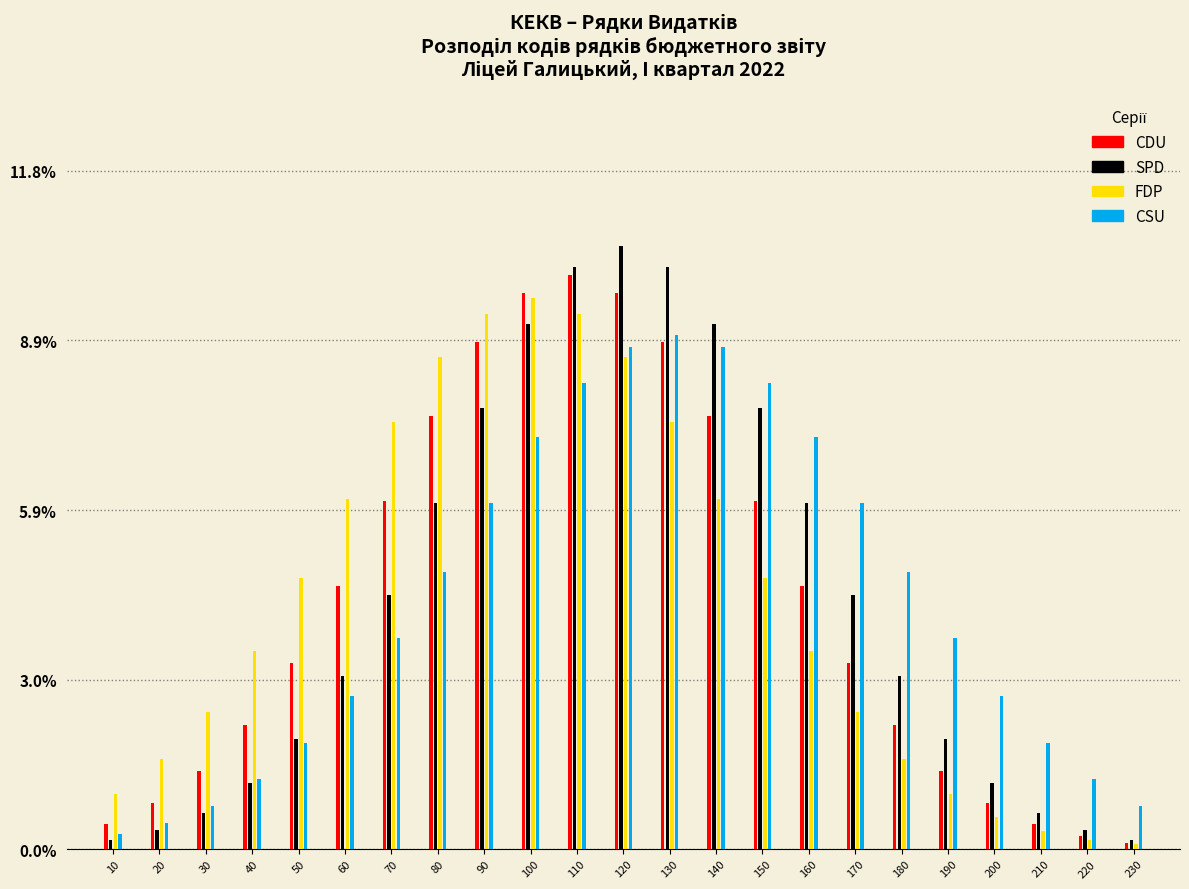

What is the difference between the maximum and minimum values in the FDP series?

9.5